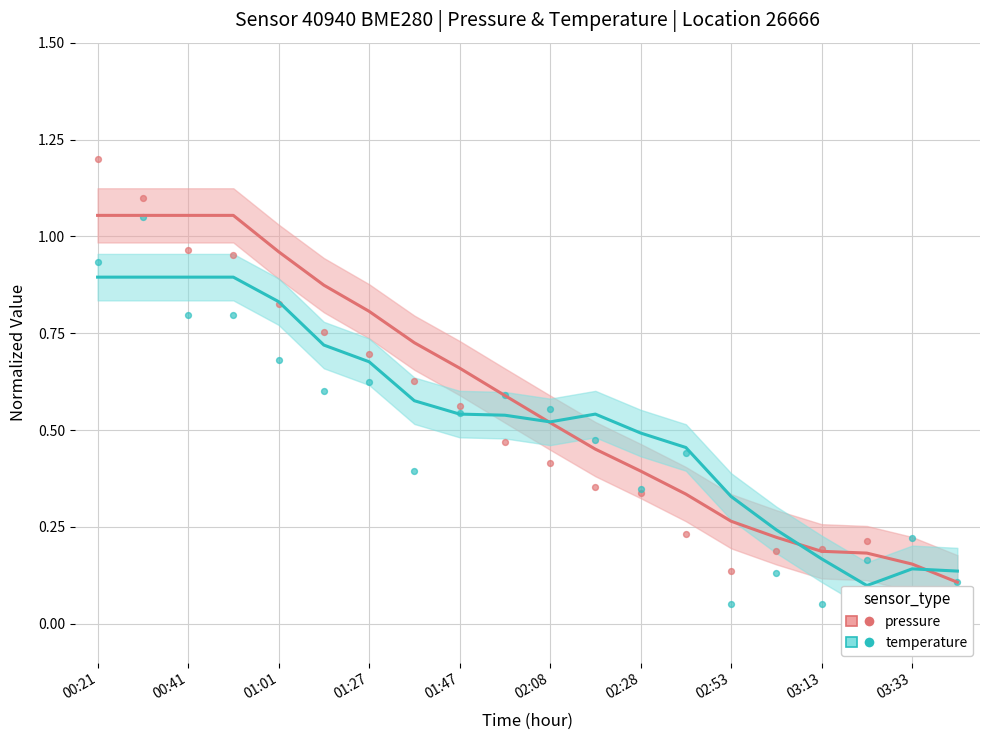

Is the value of pressure at 00:21 greater than the value of temperature at 00:41?

Yes